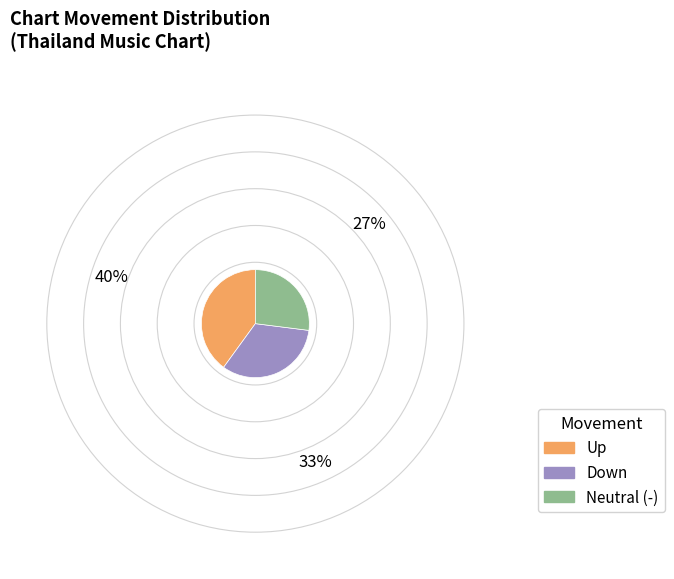

Does any single category account for the majority?

No